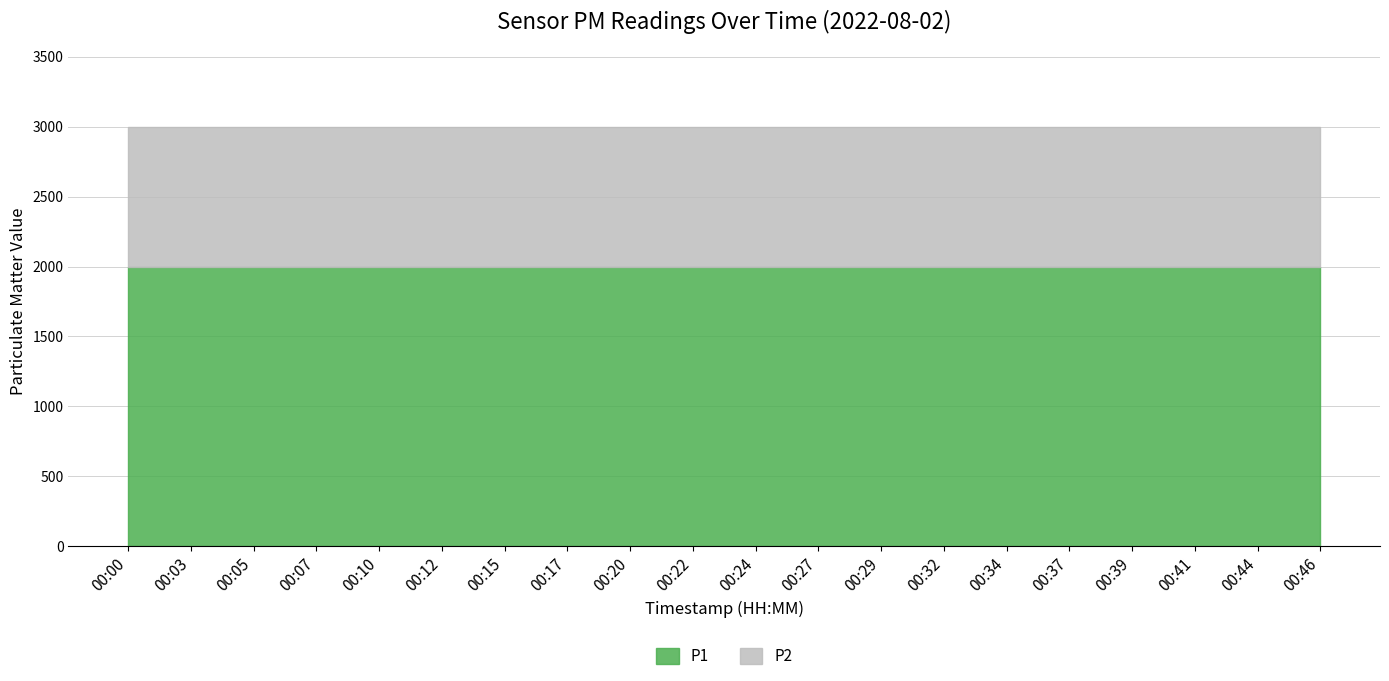

Reading left to right, list all the values displayed in this chart.

P1: 00:00=1999.9	00:03=1999.9	00:05=1999.9	00:07=1999.9	00:10=1999.9	00:12=1999.9	00:15=1999.9	00:17=1999.9	00:20=1999.9	00:22=1999.9	00:24=1999.9	00:27=1999.9	00:29=1999.9	00:32=1999.9	00:34=1999.9	00:37=1999.9	00:39=1999.9	00:41=1999.9	00:44=1999.9	00:46=1999.9
P2: 00:00=999.9	00:03=999.9	00:05=999.9	00:07=999.9	00:10=999.9	00:12=999.9	00:15=999.9	00:17=999.9	00:20=999.9	00:22=999.9	00:24=999.9	00:27=999.9	00:29=999.9	00:32=999.9	00:34=999.9	00:37=999.9	00:39=999.9	00:41=999.9	00:44=999.9	00:46=999.9